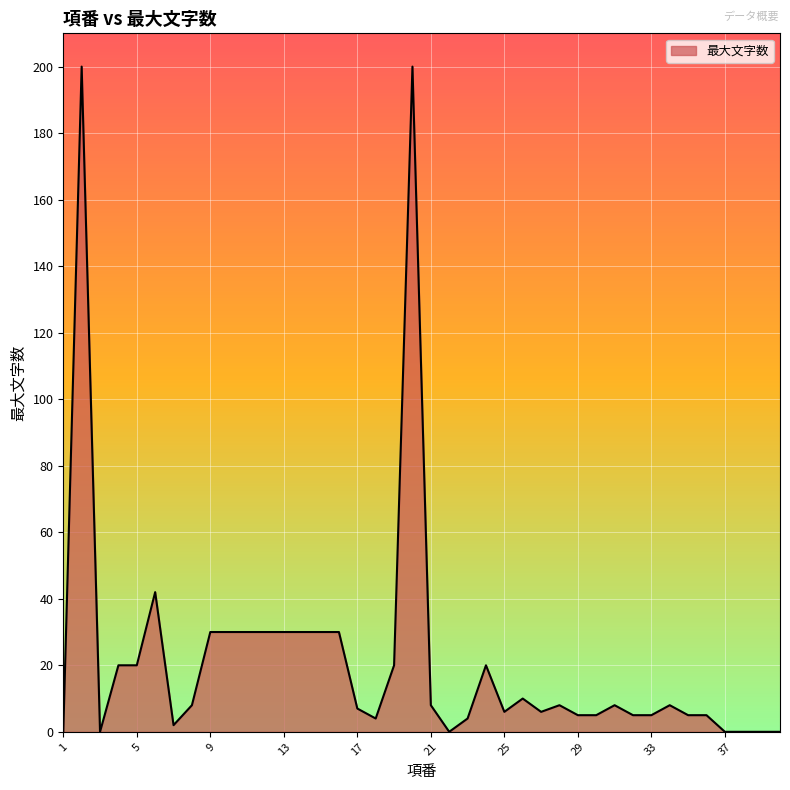

What is the difference between the maximum and minimum values?

200